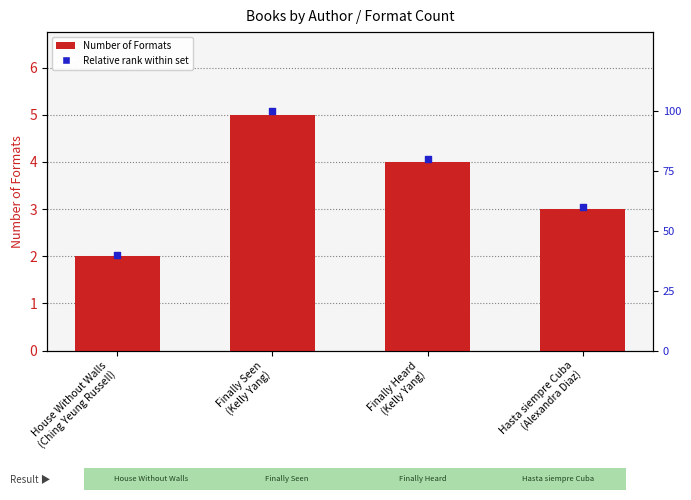

At which category is the sum across all series the highest?

Finally Seen
(Kelly Yang)